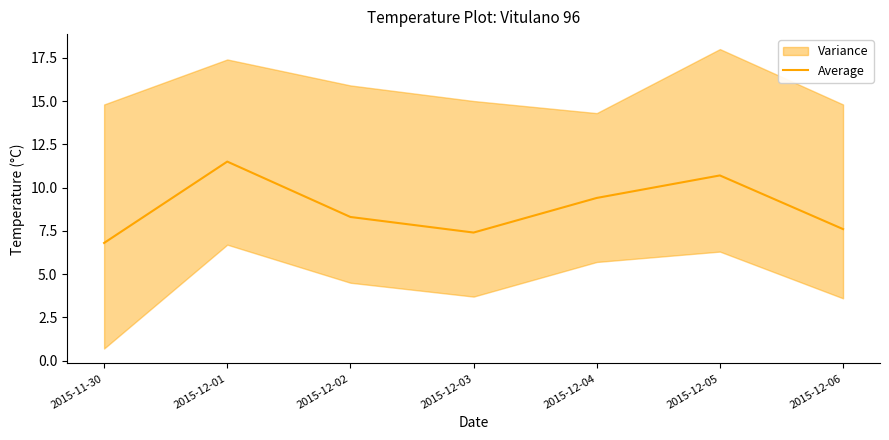

Does the chart have visible grid lines?

No